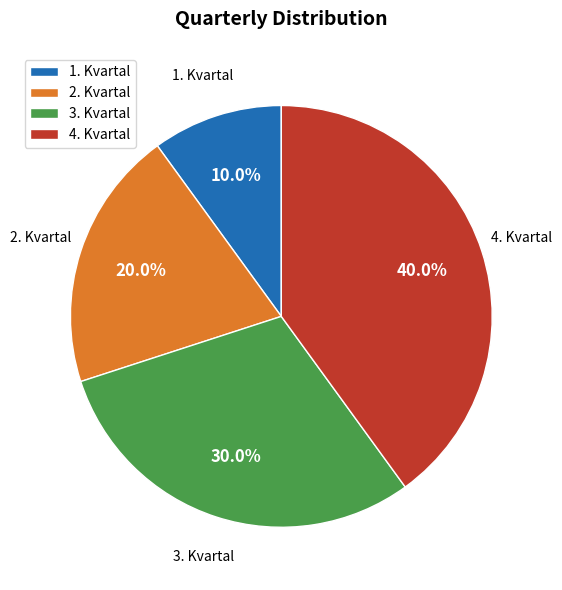

What is the largest slice in the pie chart?

4. Kvartal